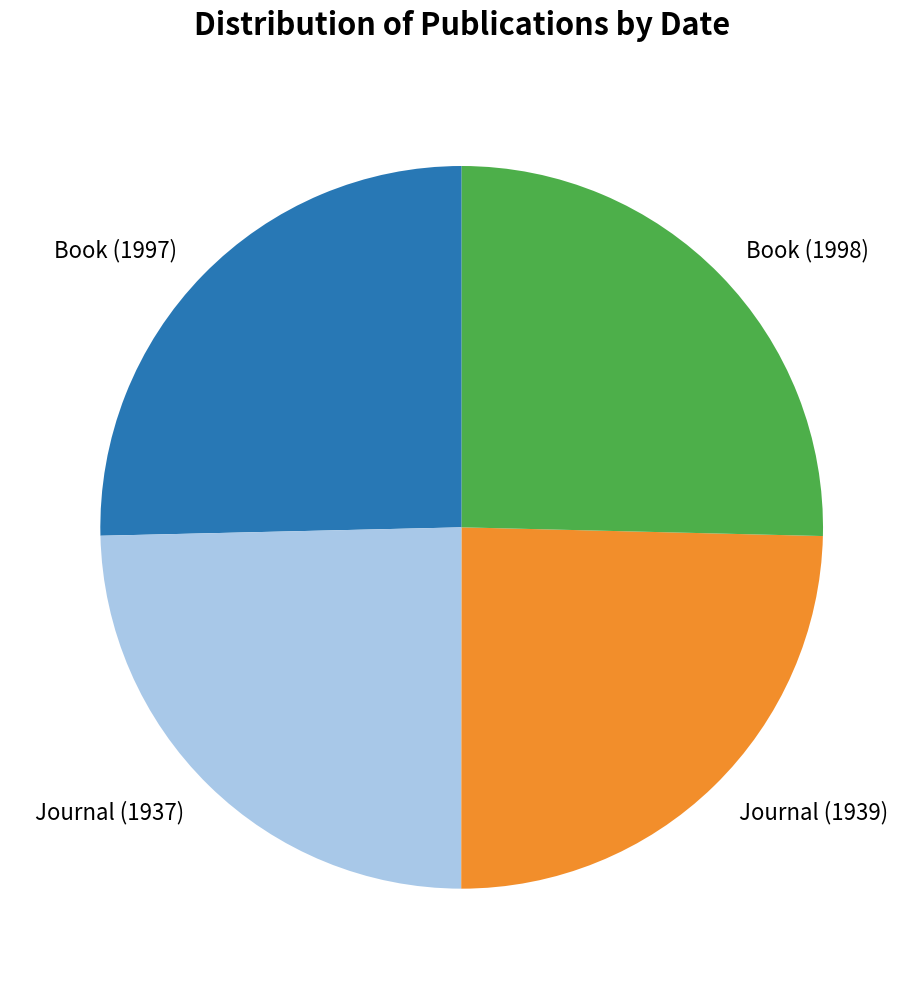

What is the ratio of the value at Journal (1939) to the value at Journal (1937)?

1.0